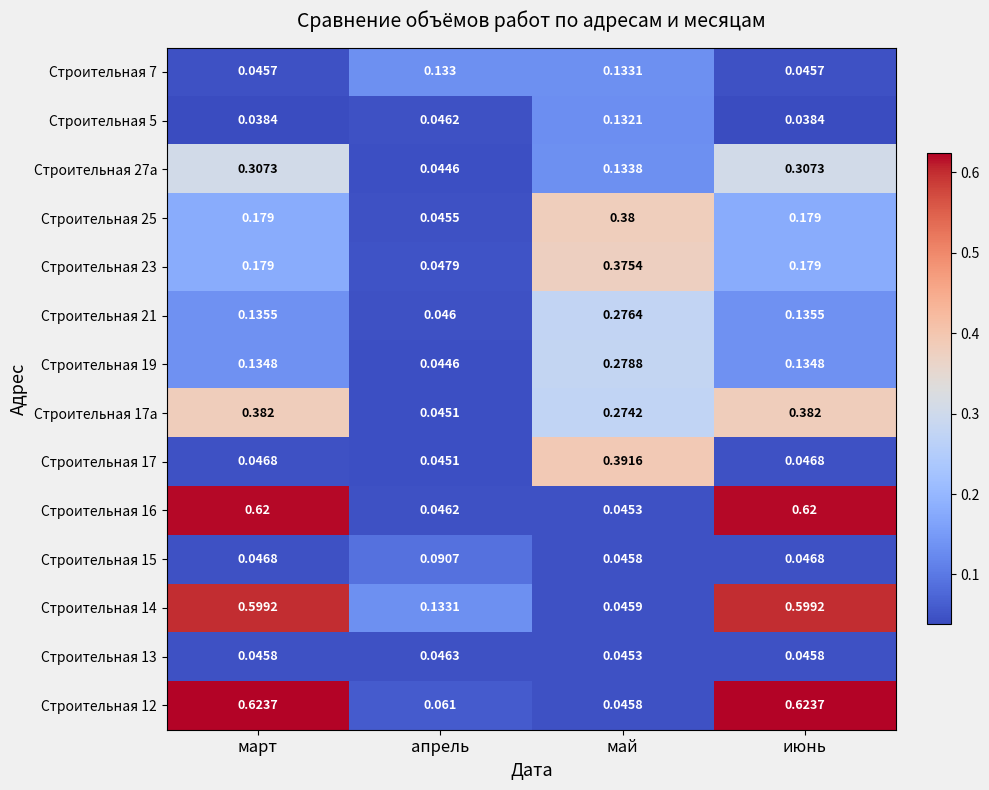

Which series has the largest range (max minus min)?

Строительная 12